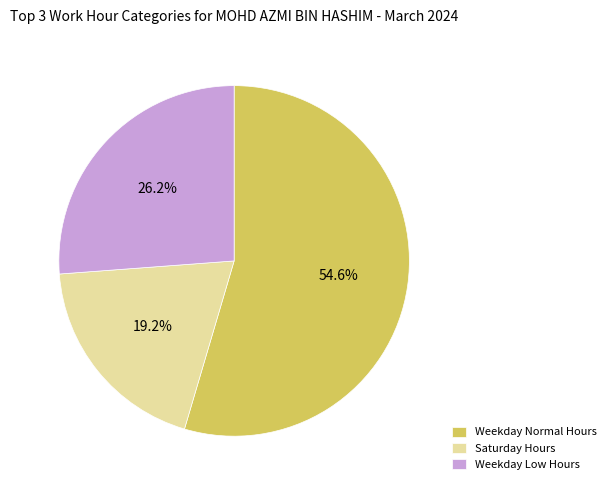

Is Weekday Normal Hours the majority of the pie?

Yes